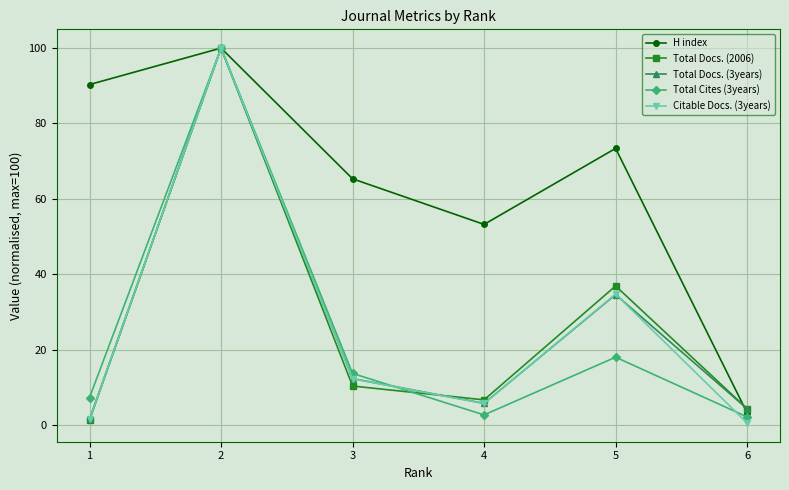

Reading right to left, transcribe all the data shown in this chart.

H index: 6=3.2	5=73.4	4=53.2	3=65.3	2=100.0	1=90.3
Total Docs. (2006): 6=4.3	5=36.9	4=6.7	3=10.4	2=100.0	1=1.3
Total Docs. (3years): 6=4.3	5=34.6	4=5.8	3=12.3	2=100.0	1=1.5
Total Cites (3years): 6=2.2	5=18.0	4=2.7	3=13.7	2=100.0	1=7.3
Citable Docs. (3years): 6=0.5	5=34.7	4=5.7	3=12.3	2=100.0	1=1.5